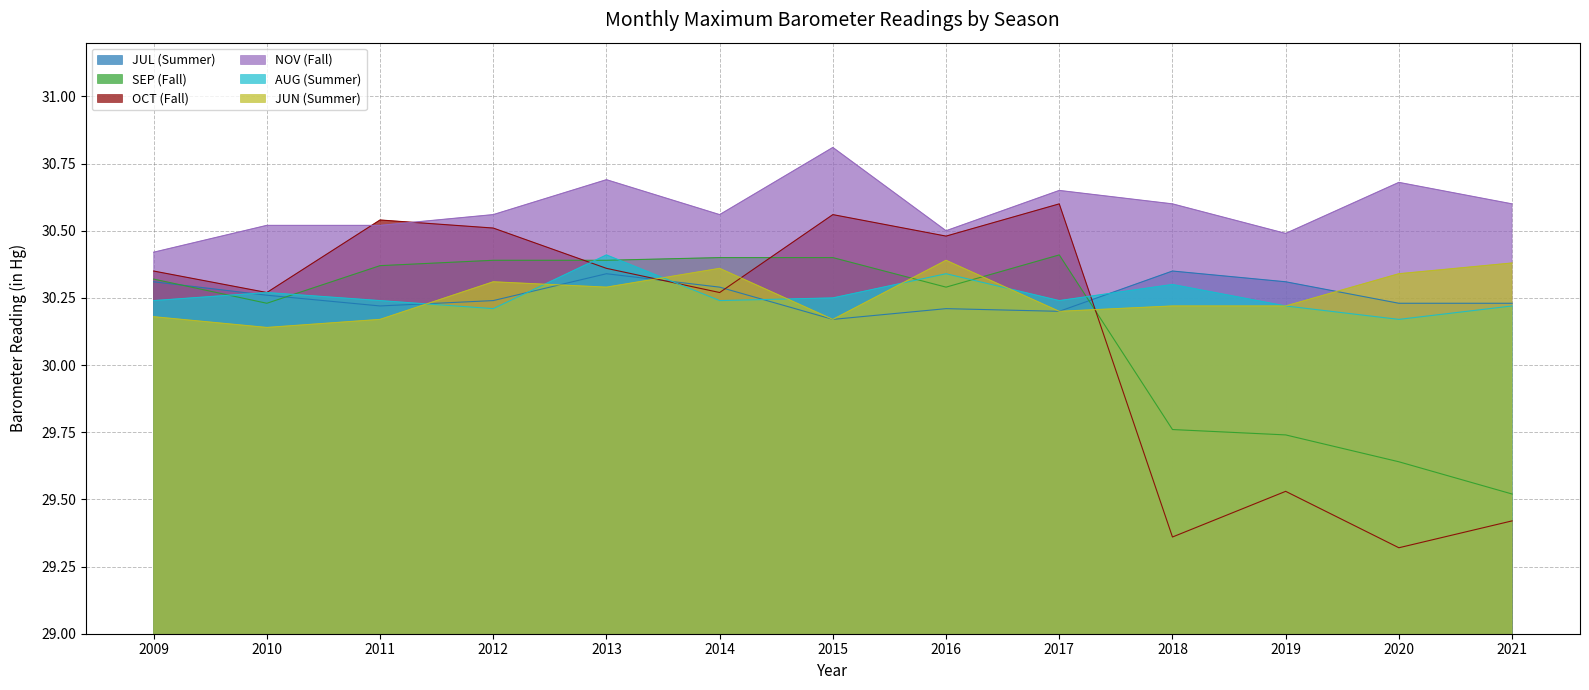

What is the approximate value of OCT (Fall) at 2012?

30.5